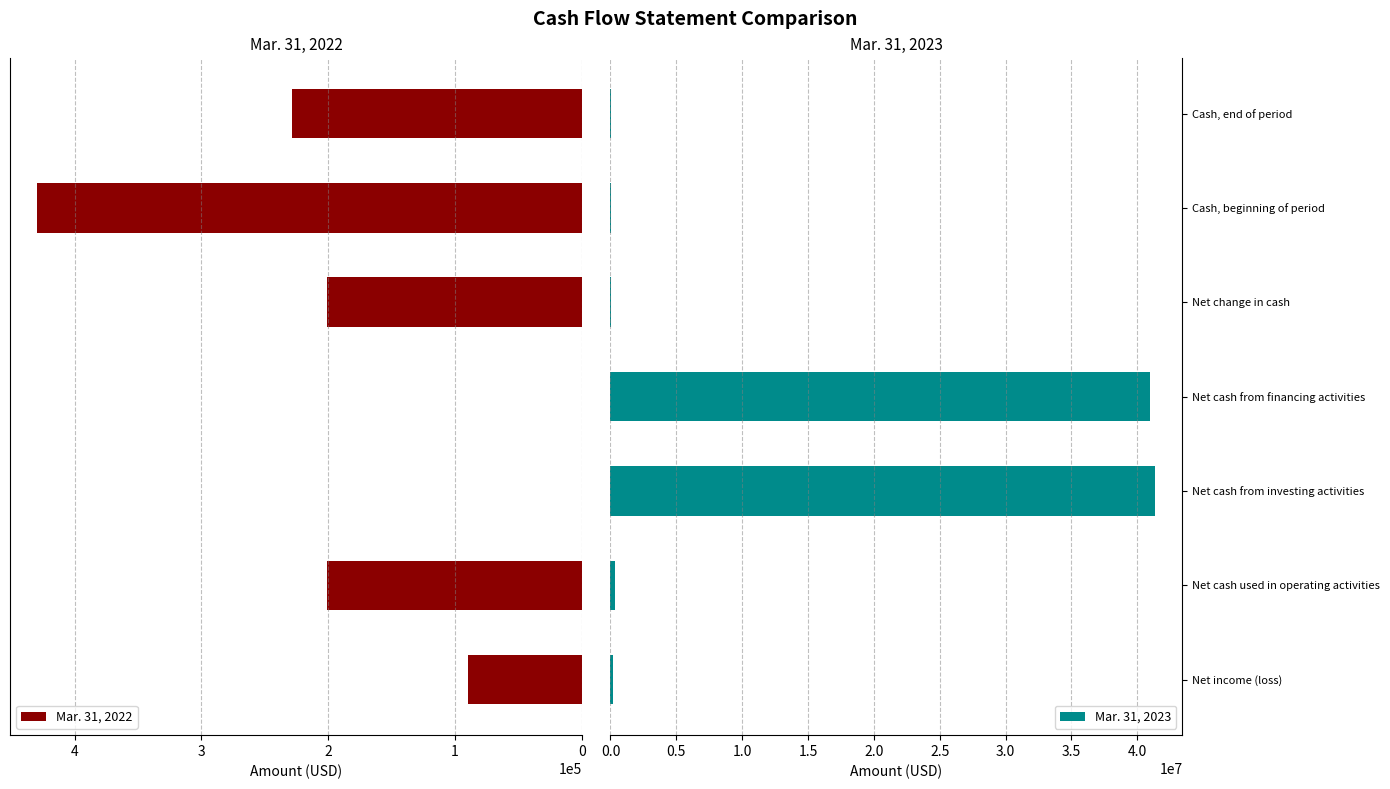

Reading left to right, extract all data points from this chart.

Mar. 31, 2022: 89744	201262	0	0	201262	429444	228182
Mar. 31, 2023: 188713	371104	41359209	41002199	14094	19257	5163